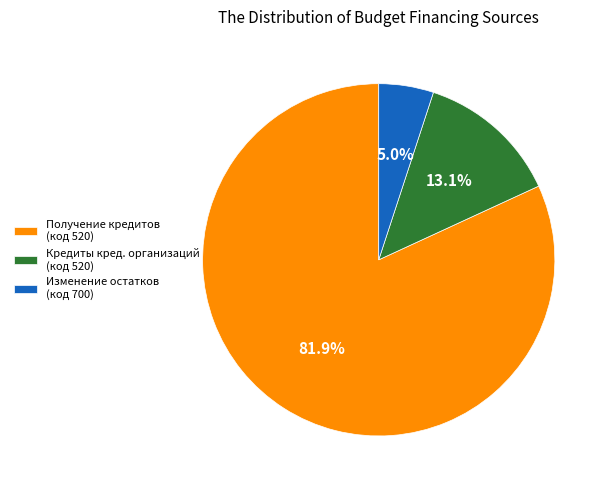

Is there any slice that represents more than half of the pie?

Yes